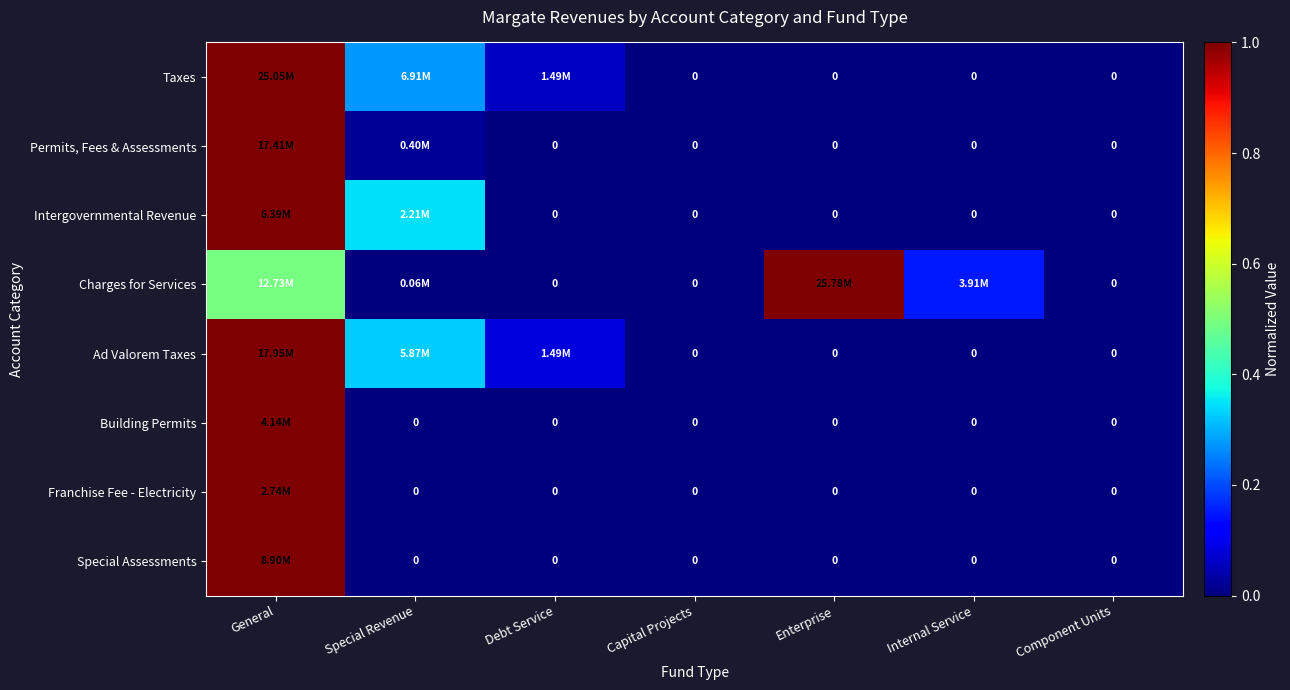

True or false: Building Permits has a value of -0.5 at Component Units.

False